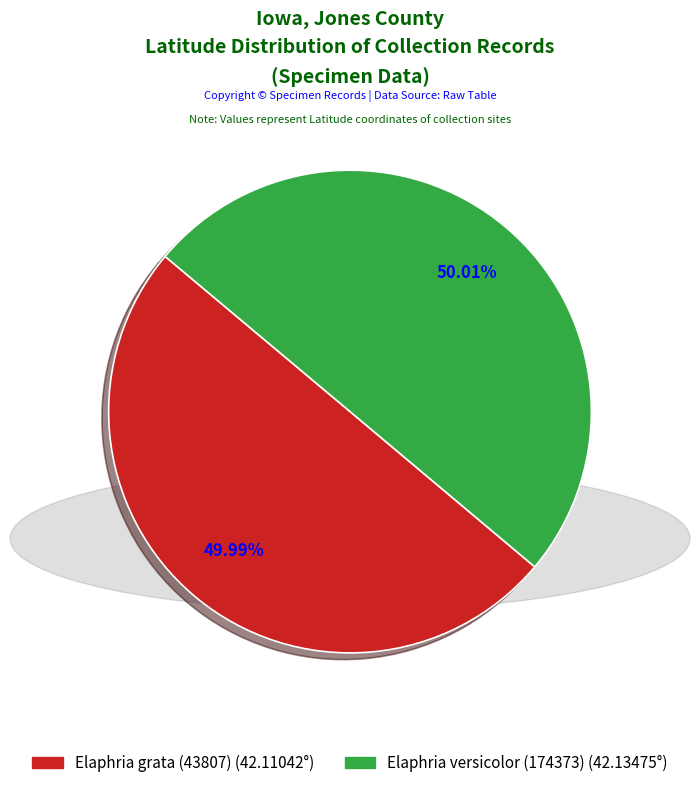

Does any single category account for the majority?

Yes